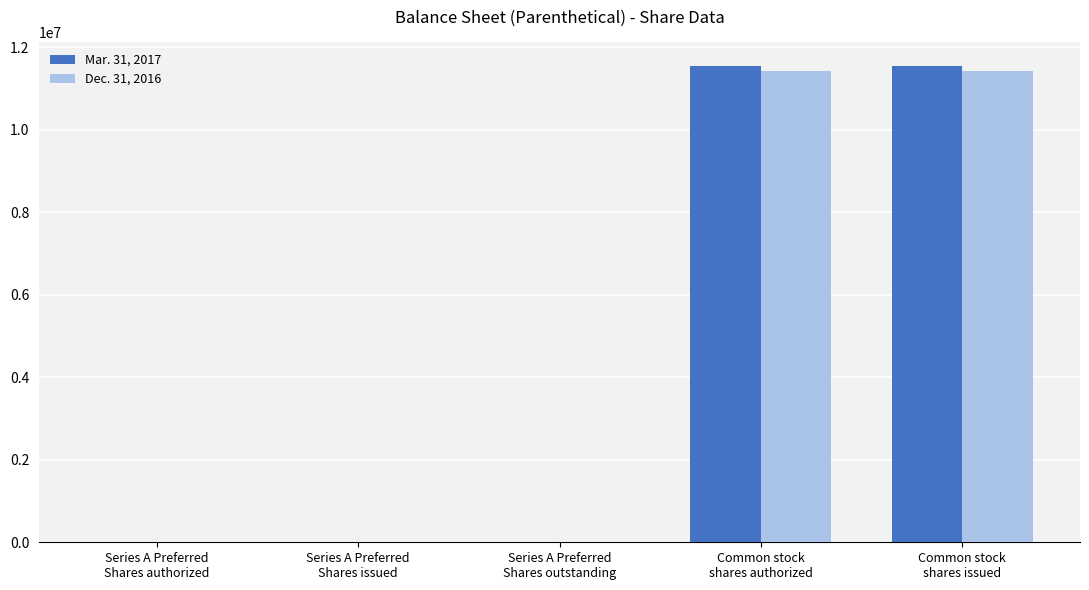

What is the sum of the Mar. 31, 2017 values at Series A Preferred
Shares authorized and Common stock
shares authorized?

11546000